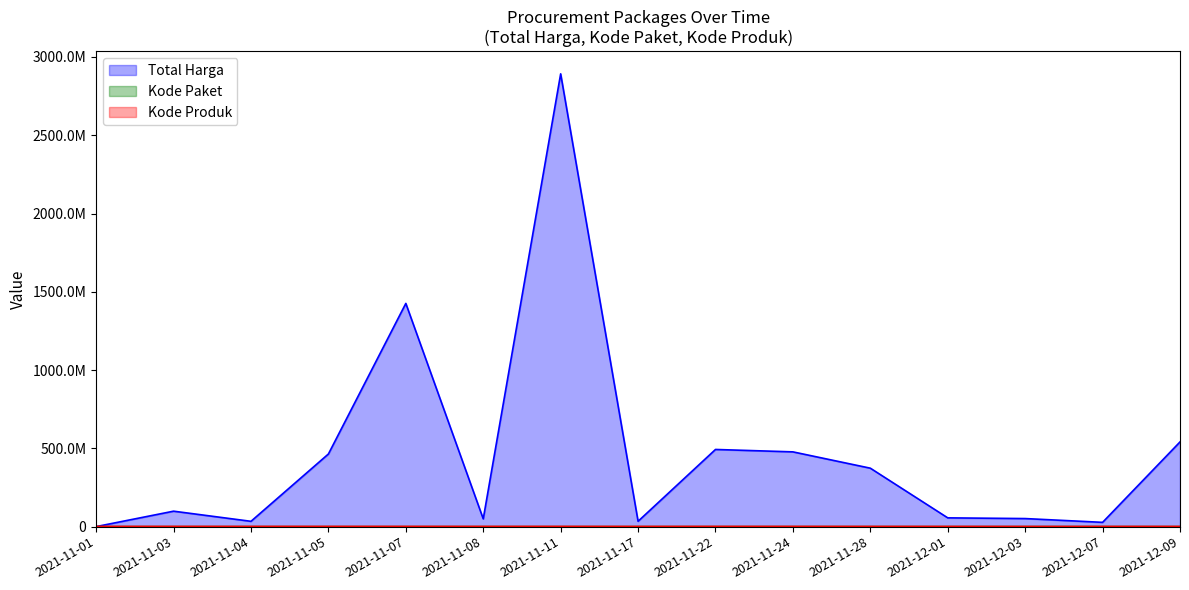

Between 2021-11-07 and 2021-11-11, which series saw the biggest shift?

Total Harga